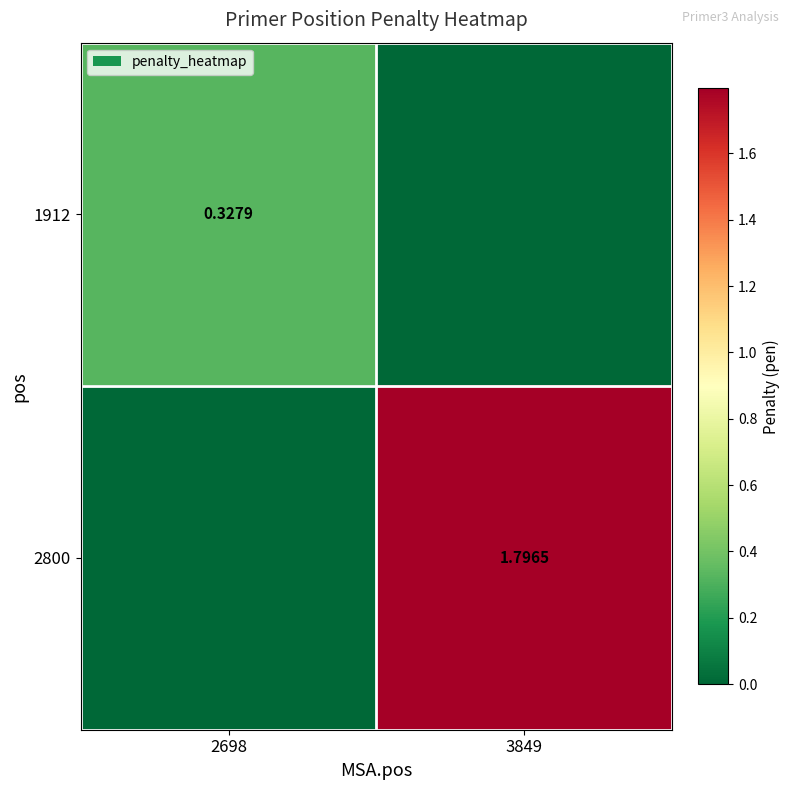

At which label is 2800 closest to 0?

2698